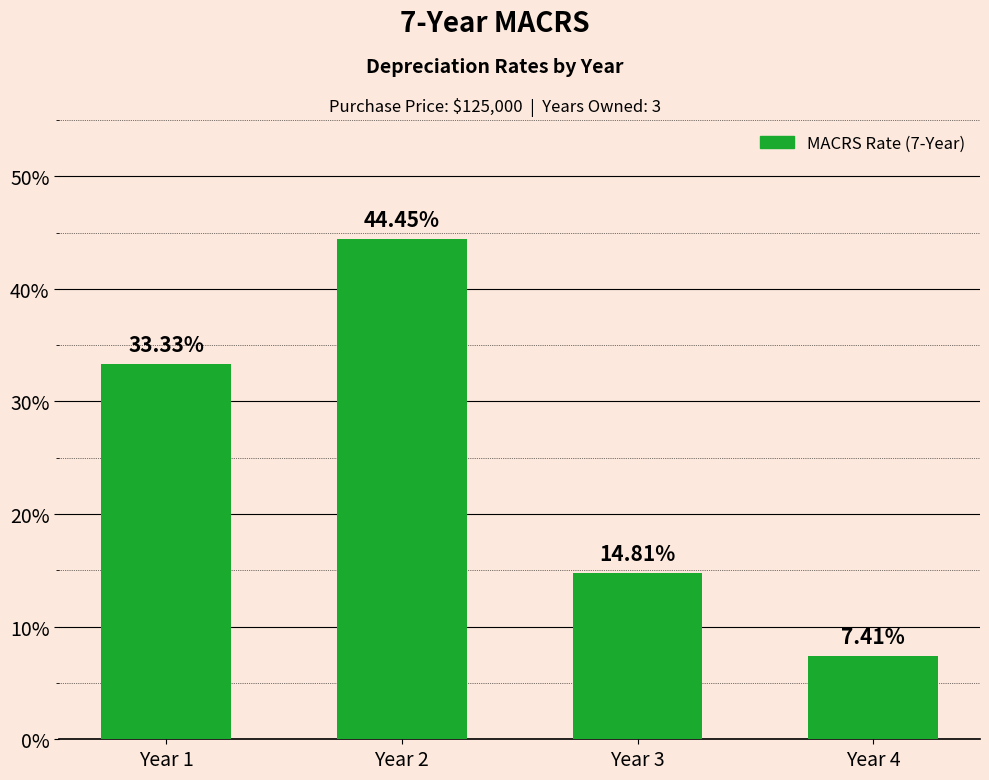

Which label corresponds to the smallest value in the chart?

Year 4